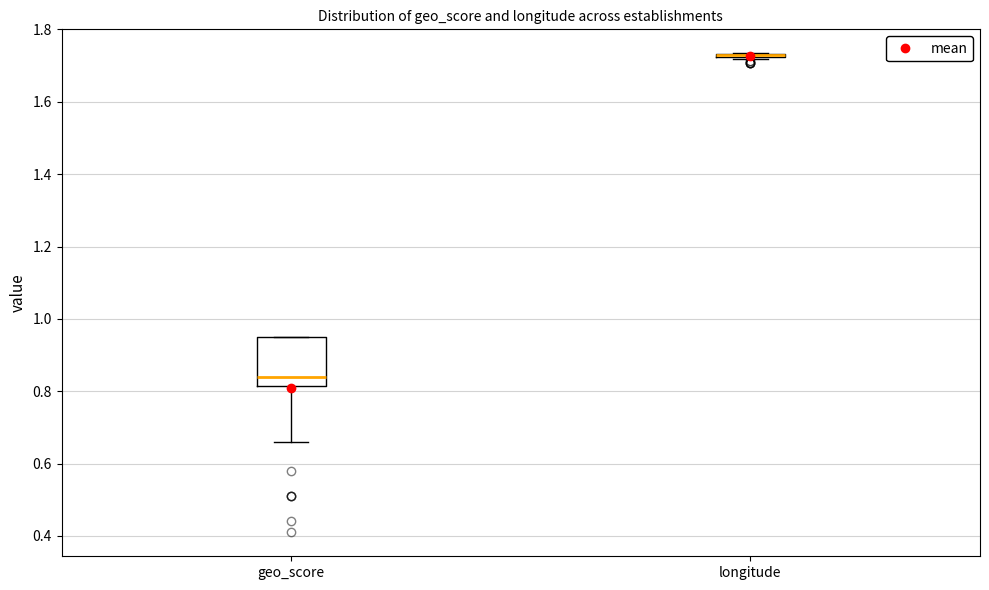

Reading left to right, read every box against the y-axis: the position of its median line, the range the box covers, and the ends of its whiskers. The values are not printed on the chart, so give them approximately, as read against the axis.

geo_score: median 0.84, box 0.82 to 0.96, whiskers 0.66 to 0.96
longitude: box collapsed to a line at 1.74, whiskers 1.72 to 1.74